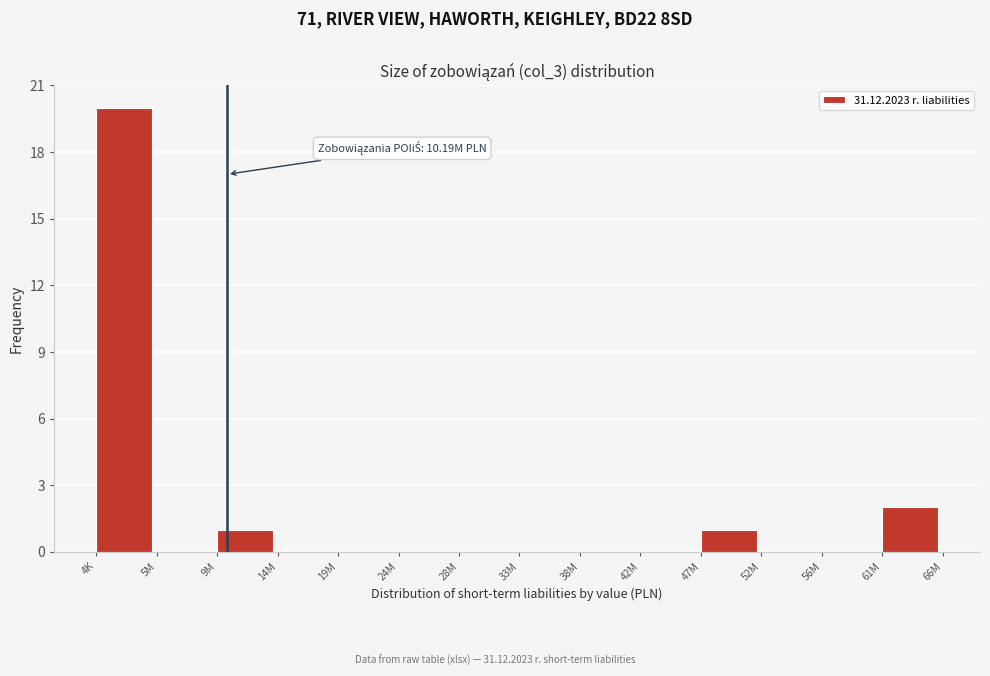

Reading right to left, extract all data points from this chart.

61M=2	56M=0	52M=0	47M=1	42M=0	38M=0	33M=0	28M=0	24M=0	19M=0	14M=0	9M=1	5M=0	4K=20